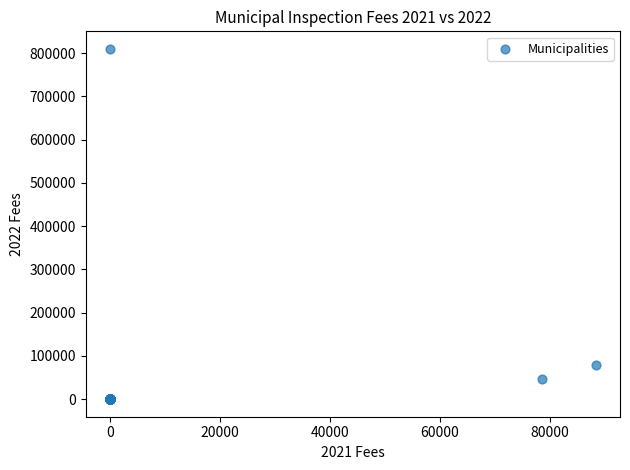

What Y value in the scatter plot is closest to 405028?

78252.3